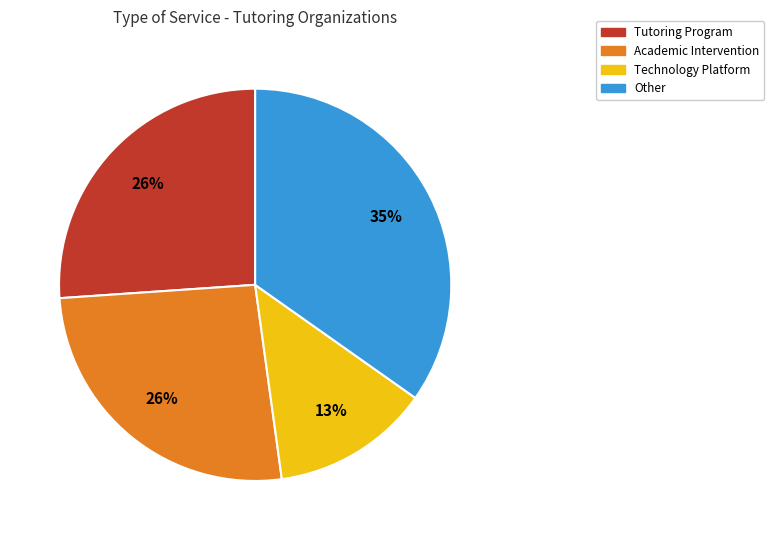

To the nearest percent, what is the average slice percentage?

25%